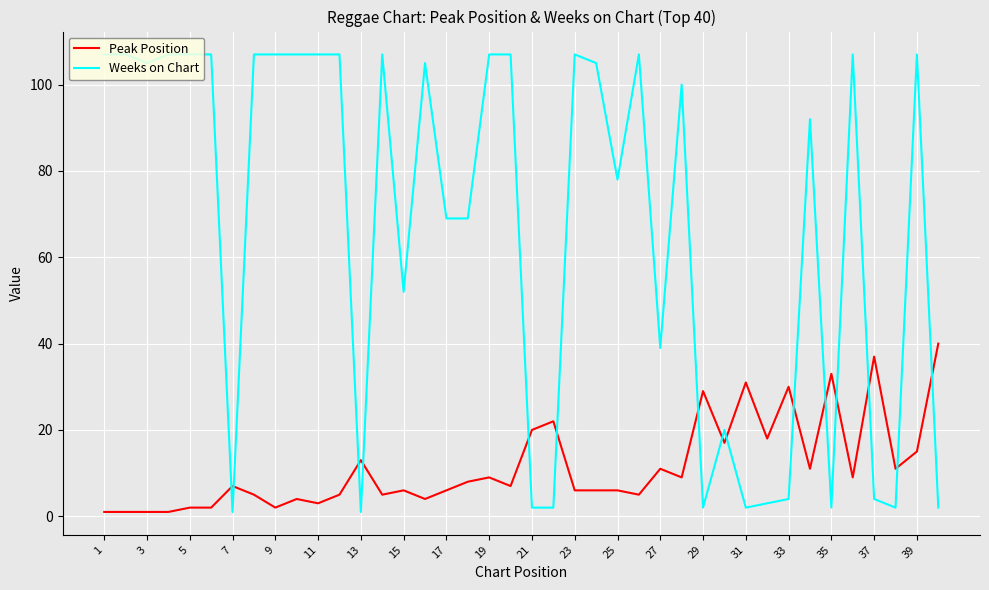

Which series ends up on top after the final intersection of Weeks on Chart and Peak Position?

Peak Position